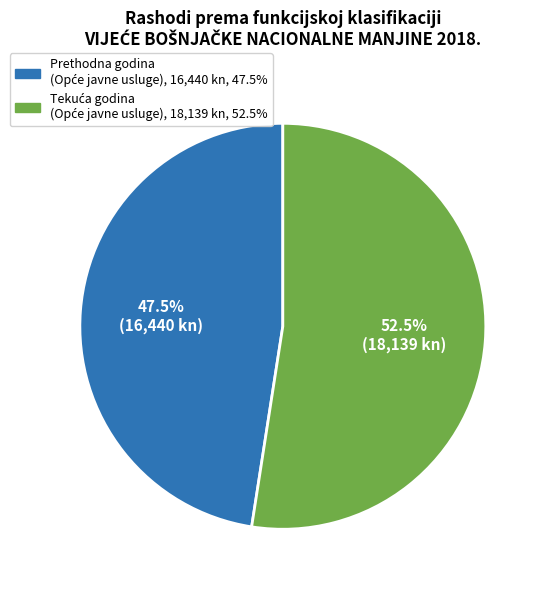

Is there a majority slice in this chart?

Yes